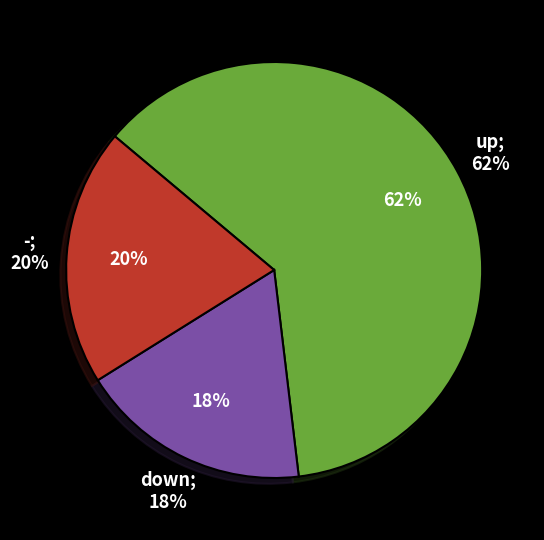

How much of the chart is everything except up?

38.0%